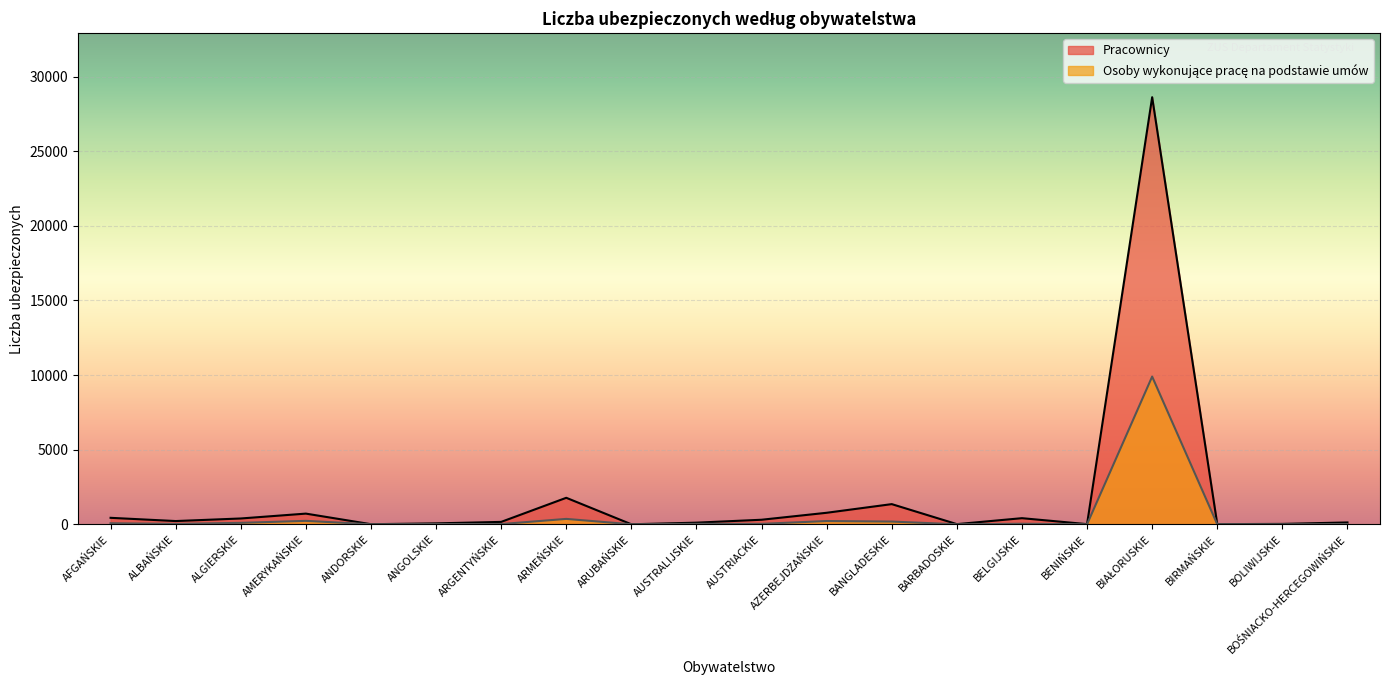

Which category has the lowest value in the Osoby wykonujące pracę na podstawie umów series?

ANDORSKIE